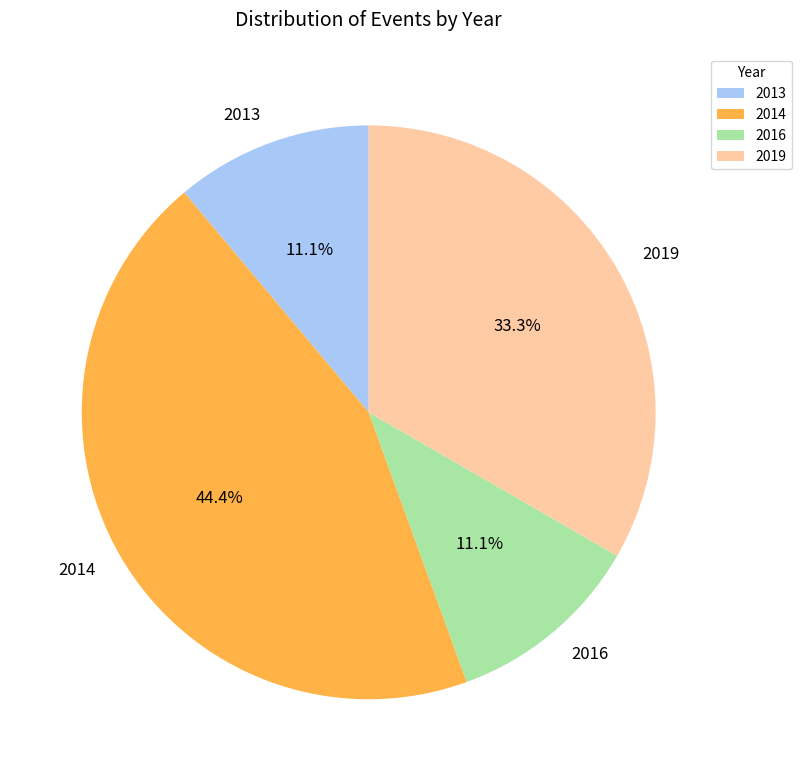

How many slices are in this pie chart?

4